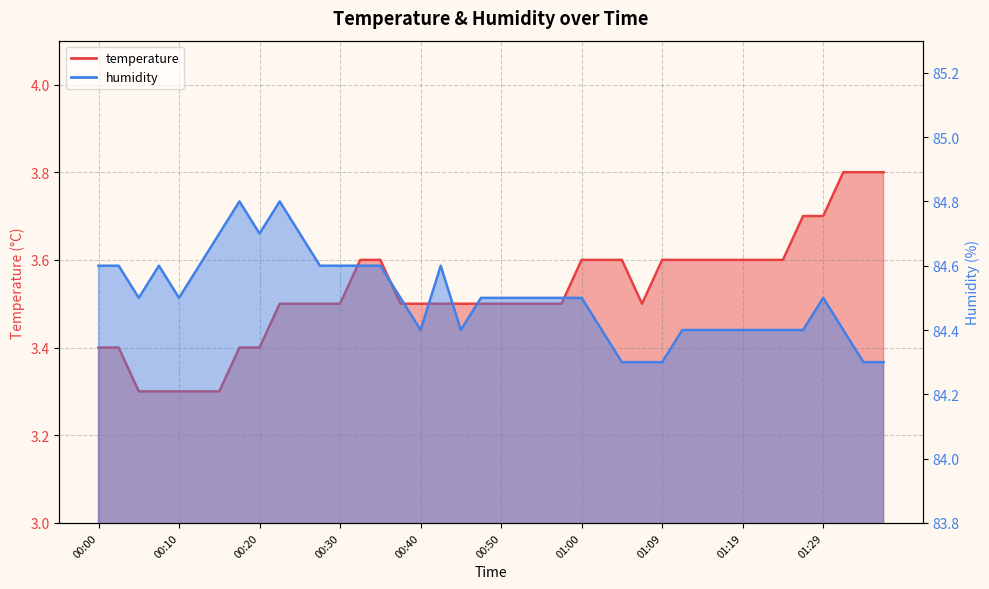

True or false: humidity and temperature cross at least once.

False